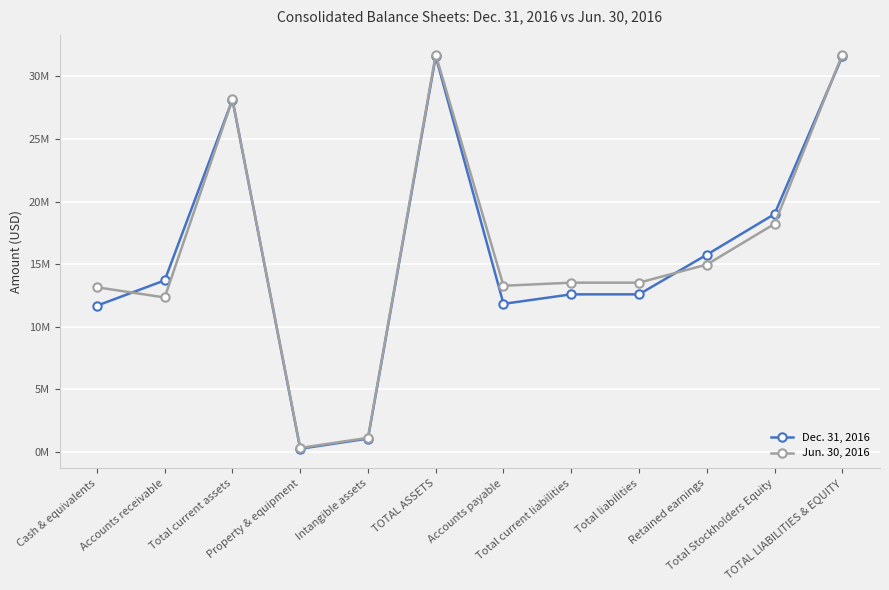

Is this an area chart (filled region under the line)?

No